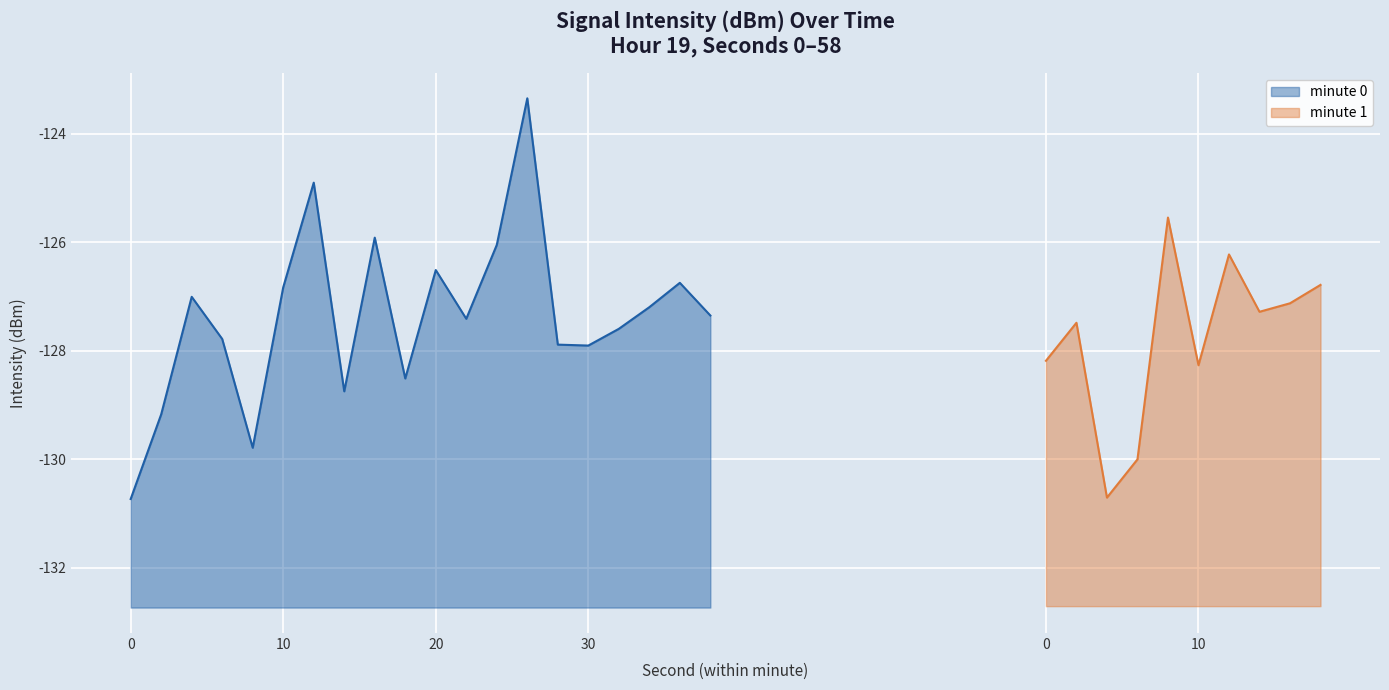

True or false: the data shows -127.4 at 22.

True